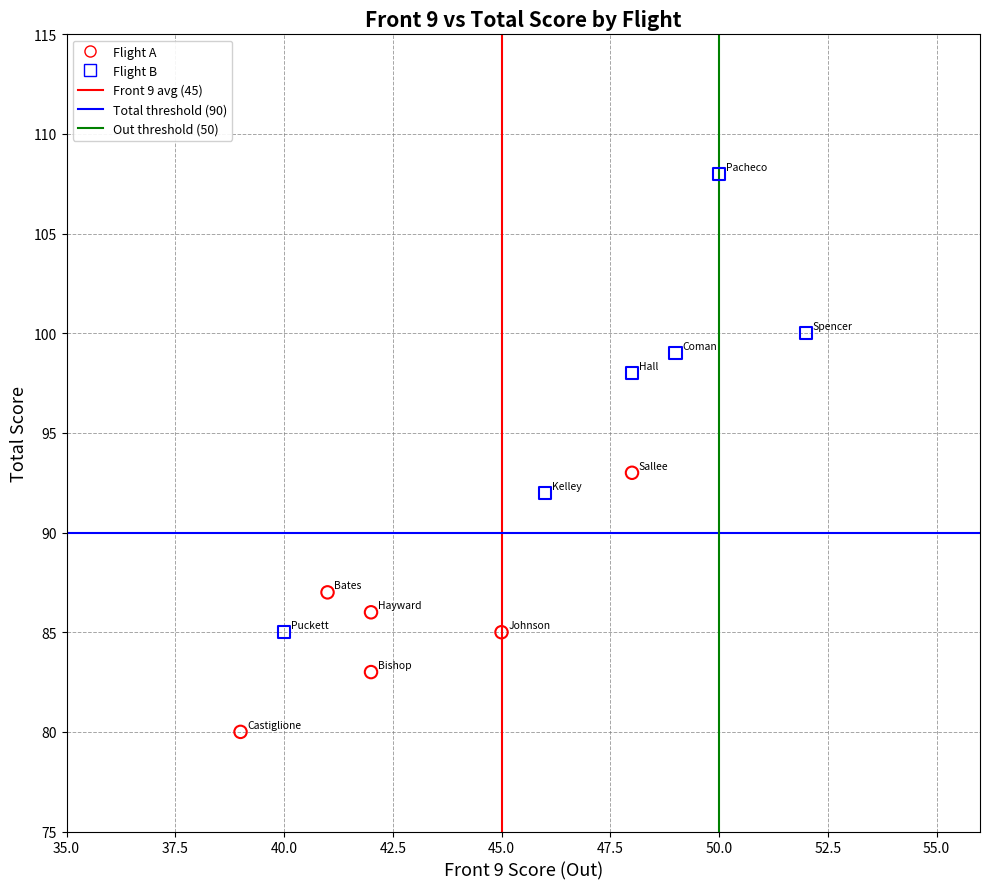

Which series reaches the minimum Y coordinate?

Flight A